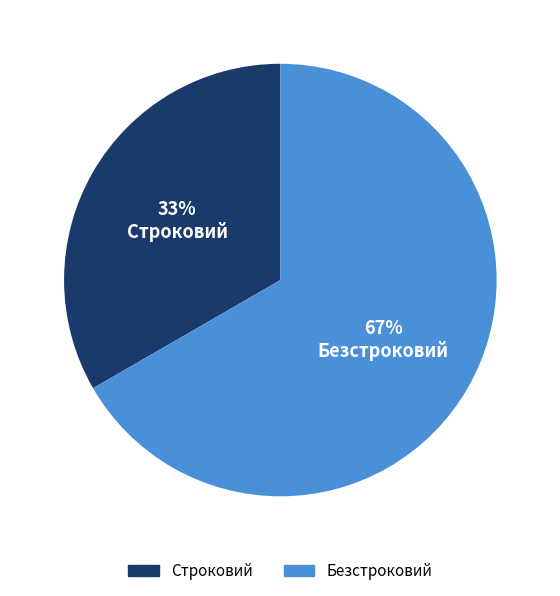

To the nearest percent, what percentage of the pie is Безстроковий?

67%